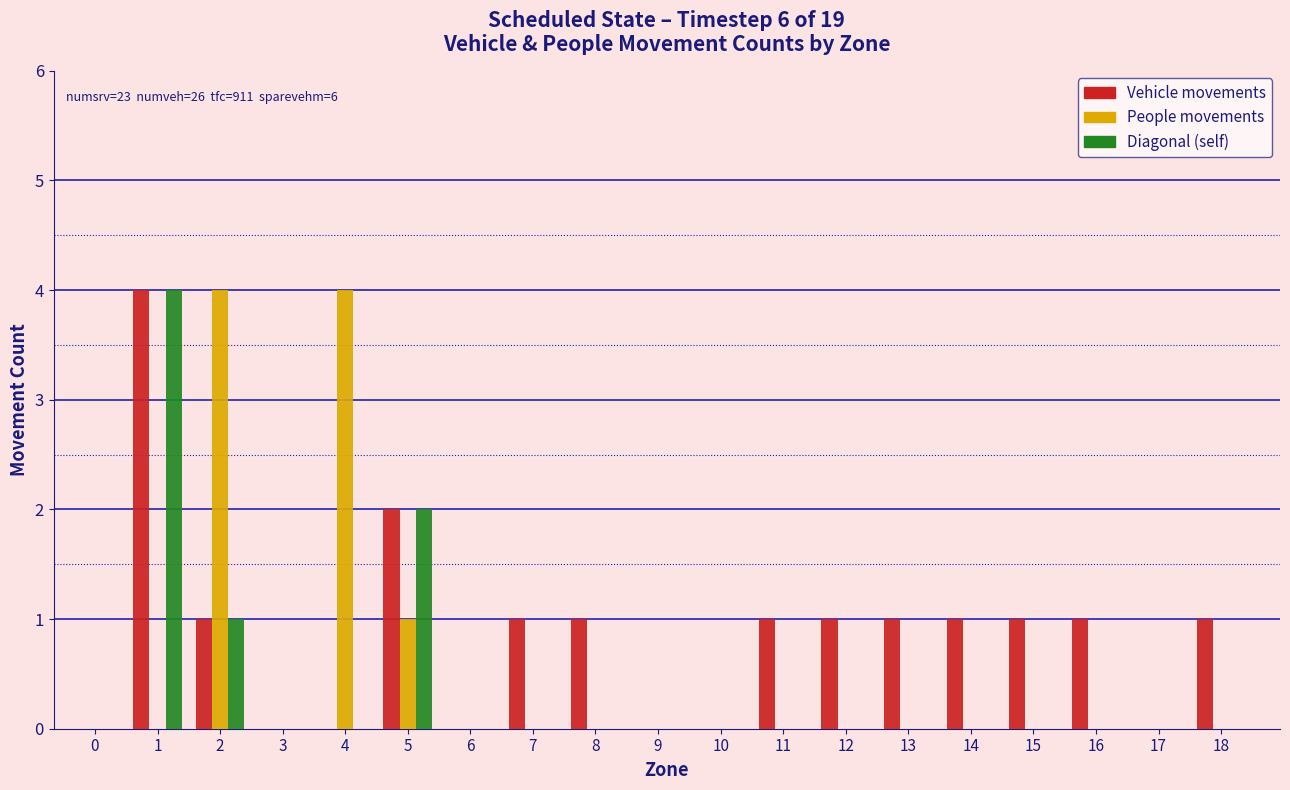

Which series changed the most between 5 and 12?

Diagonal (self)